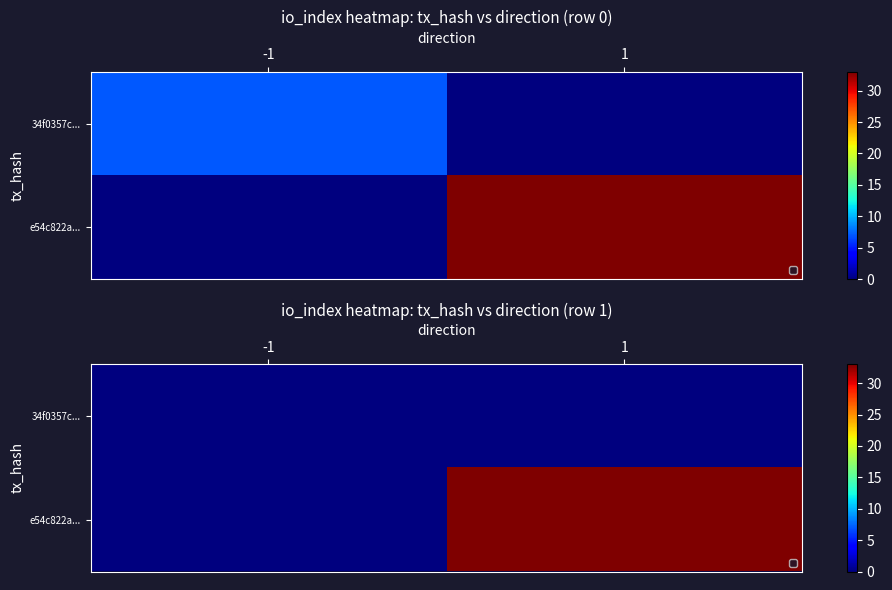

What is the maximum value for e54c822a...?

33